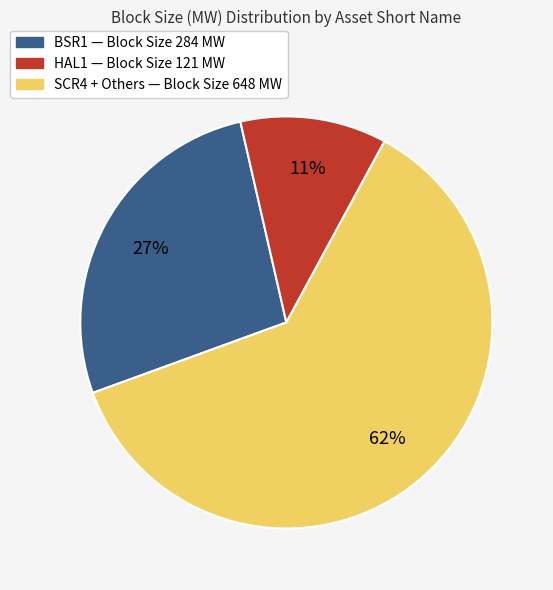

Is there a majority slice in this chart?

Yes